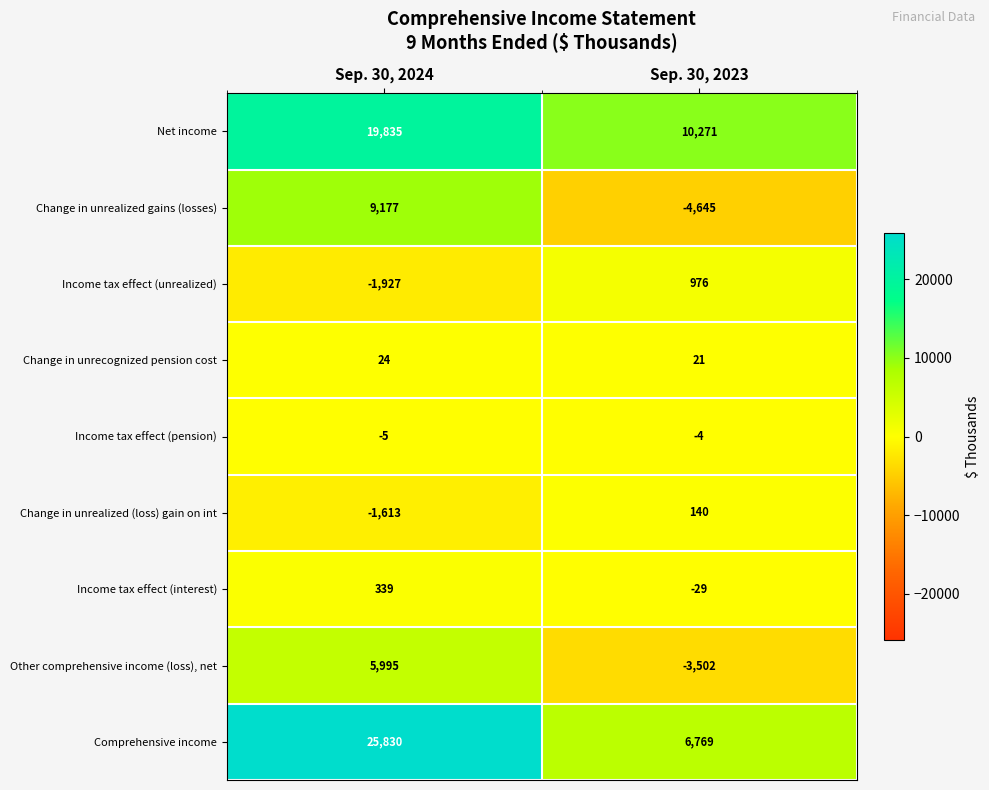

What is the difference between the Net income values at Sep. 30, 2024 and Sep. 30, 2023?

9564